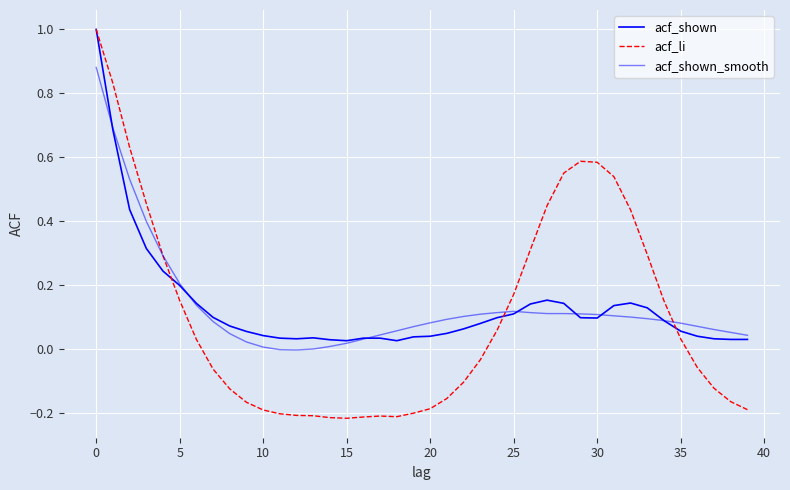

What is the value of the acf_li point at the 29th from the left?

0.6